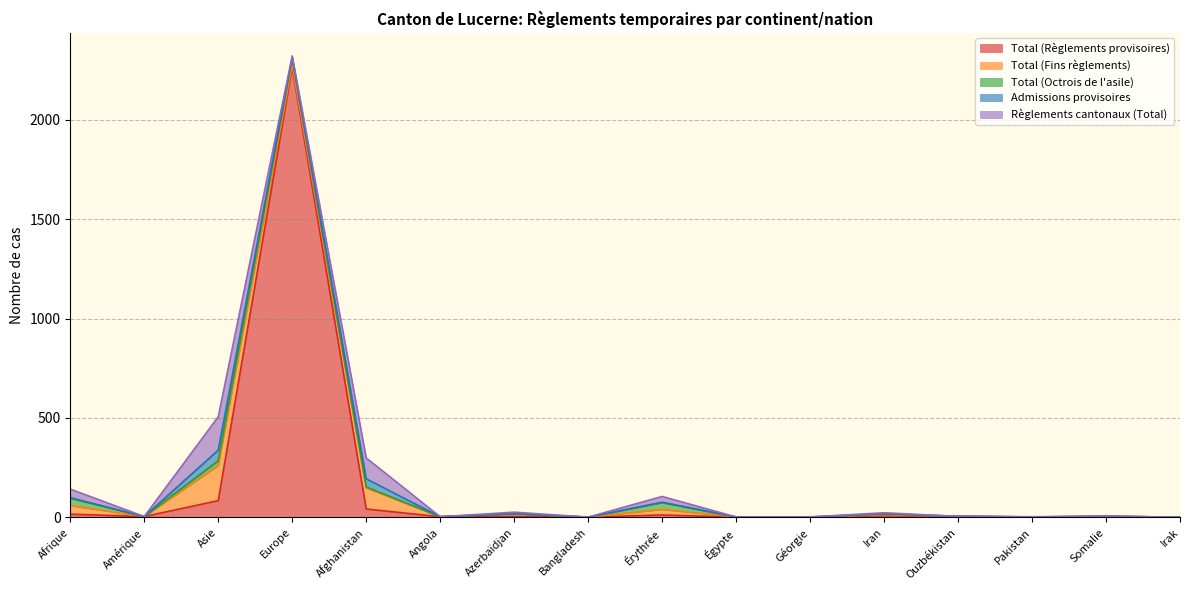

Is the value of Total (Règlements provisoires) at Amérique greater than the value of Total (Fins règlements) at Europe?

No